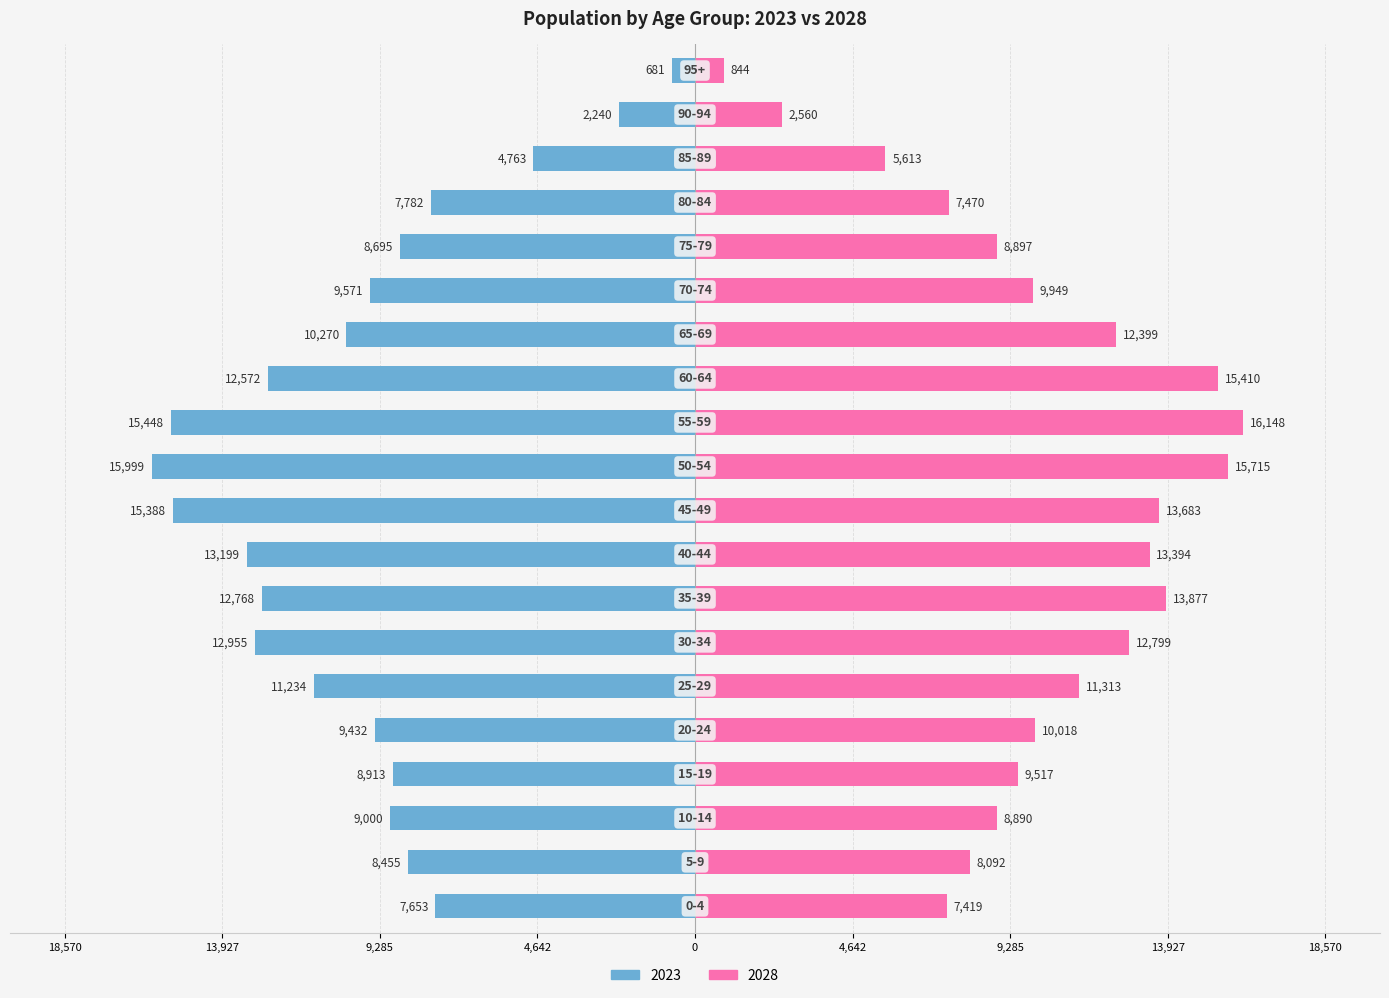

Read the 2028 value at 75-79.

8897